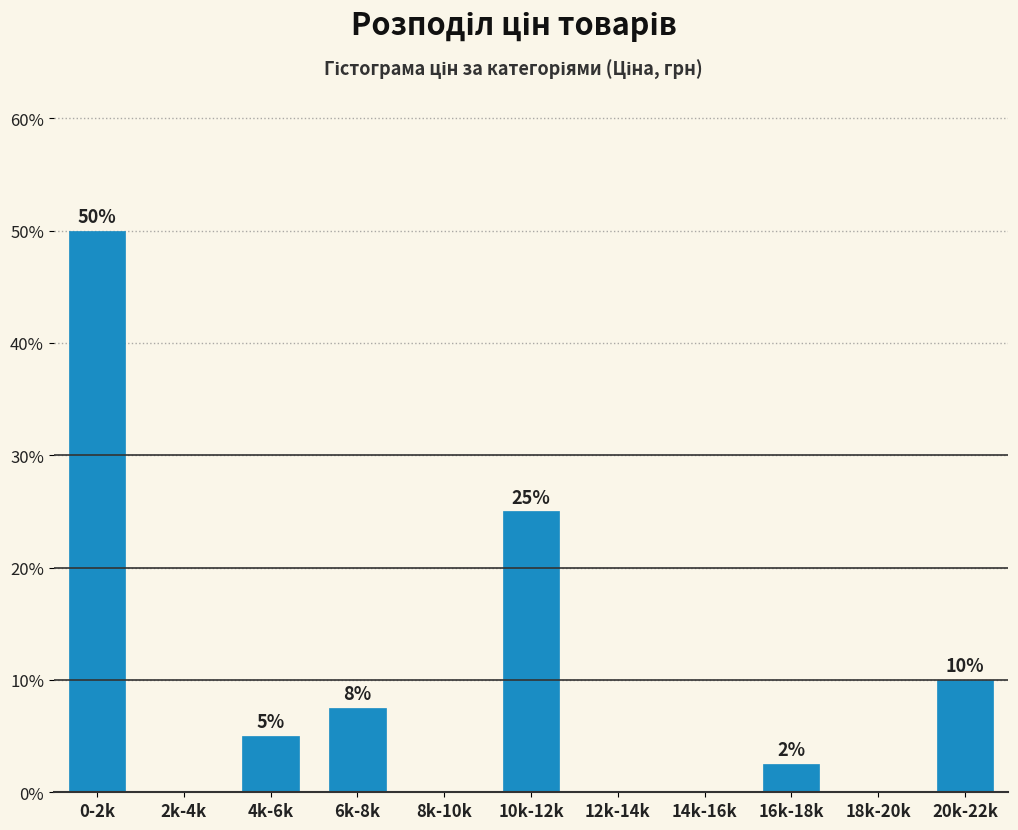

Where does the data first go above 2?

0-2k